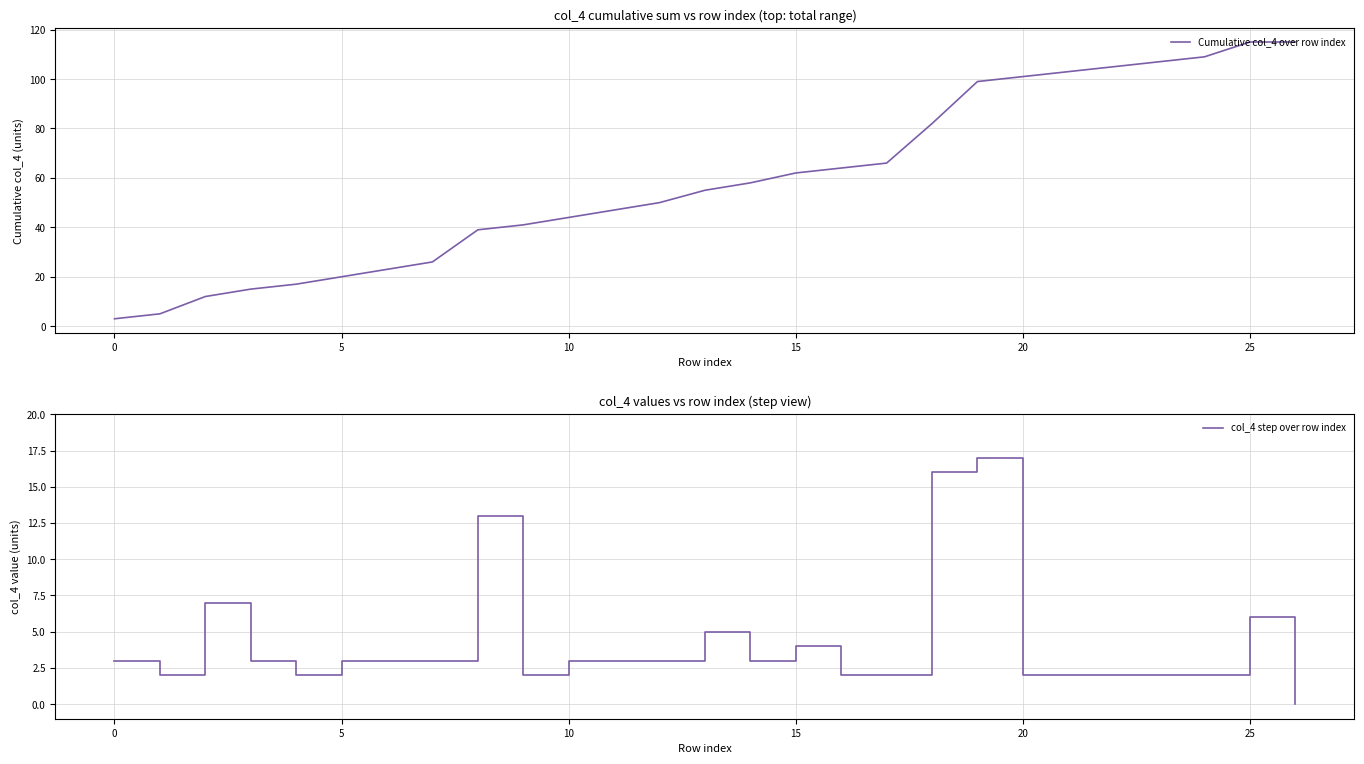

The value of Cumulative col_4 over row index at 24 is 56. True or false?

False